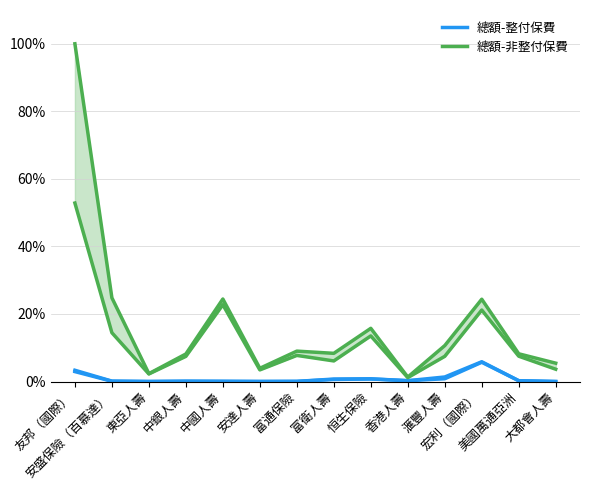

Reading left to right, transcribe all the data shown in this chart.

總額-整付保費: 友邦（國際）=3.3	安盛保險（百慕達）=0.1	東亞人壽=0.0	中銀人壽=0.1	中國人壽=0.1	安達人壽=0.0	富通保險=0.0	富衛人壽=0.7	恒生保險=0.8	香港人壽=0.3	滙豐人壽=1.3	宏利（國際）=5.9	美國萬通亞洲=0.2	大都會人壽=0.0
總額-非整付保費: 友邦（國際）=100.0	安盛保險（百慕達）=24.8	東亞人壽=2.3	中銀人壽=8.2	中國人壽=24.4	安達人壽=3.9	富通保險=9.0	富衛人壽=8.4	恒生保險=15.8	香港人壽=1.3	滙豐人壽=10.6	宏利（國際）=24.4	美國萬通亞洲=8.2	大都會人壽=5.4